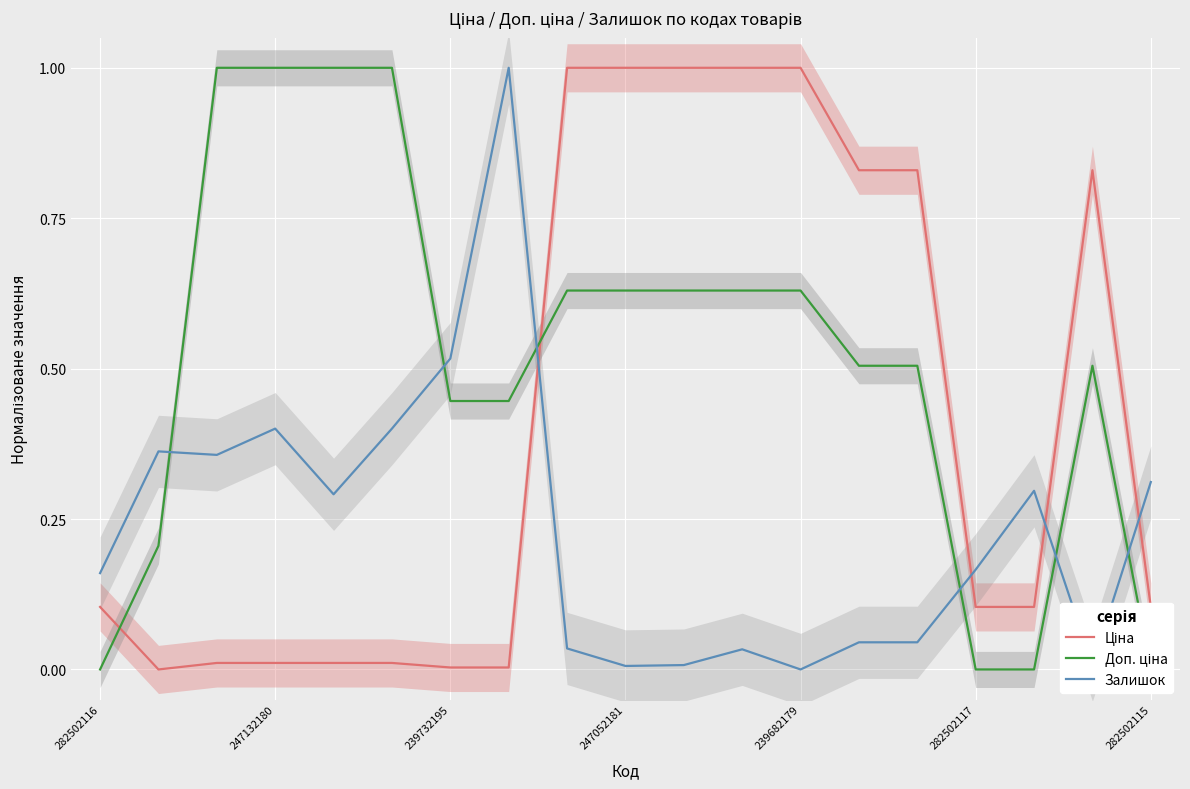

The Залишок series shows 0.4 at 247132180. True or false?

True